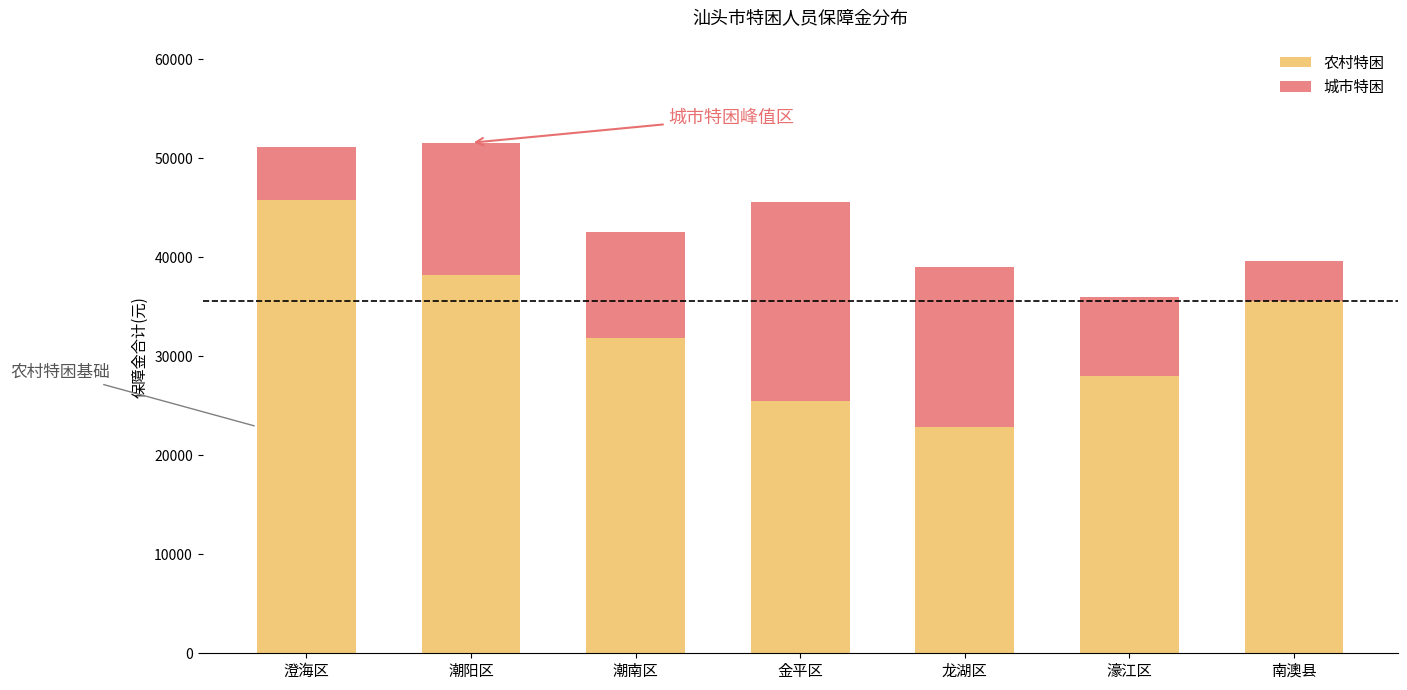

At which label does 农村特困 first exceed 31800?

澄海区